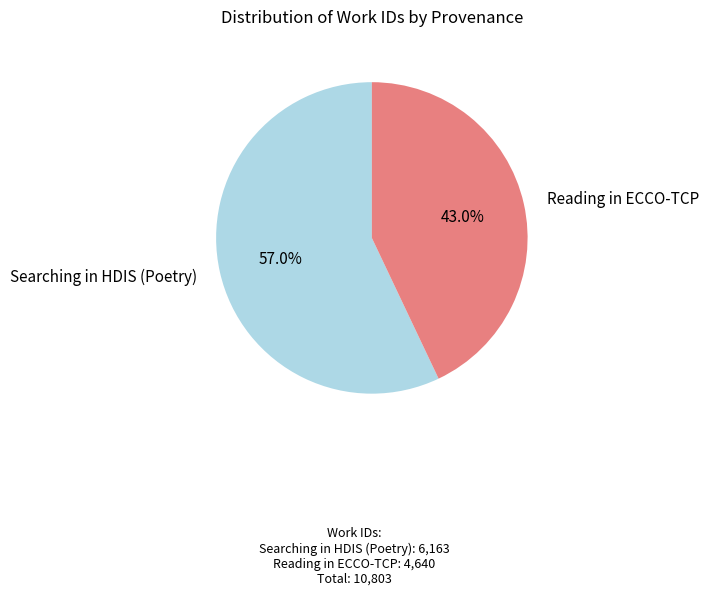

Is Searching in HDIS (Poetry) the majority of the pie?

Yes